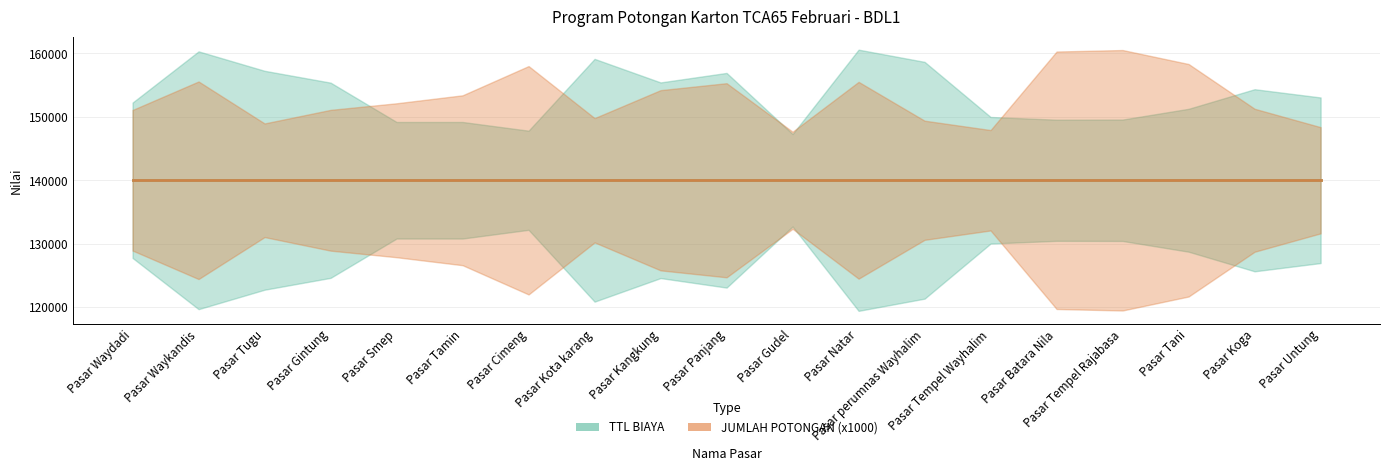

True or false: JUMLAH POTONGAN (x1000) has a value of 140 at Pasar Tempel Wayhalim.

True